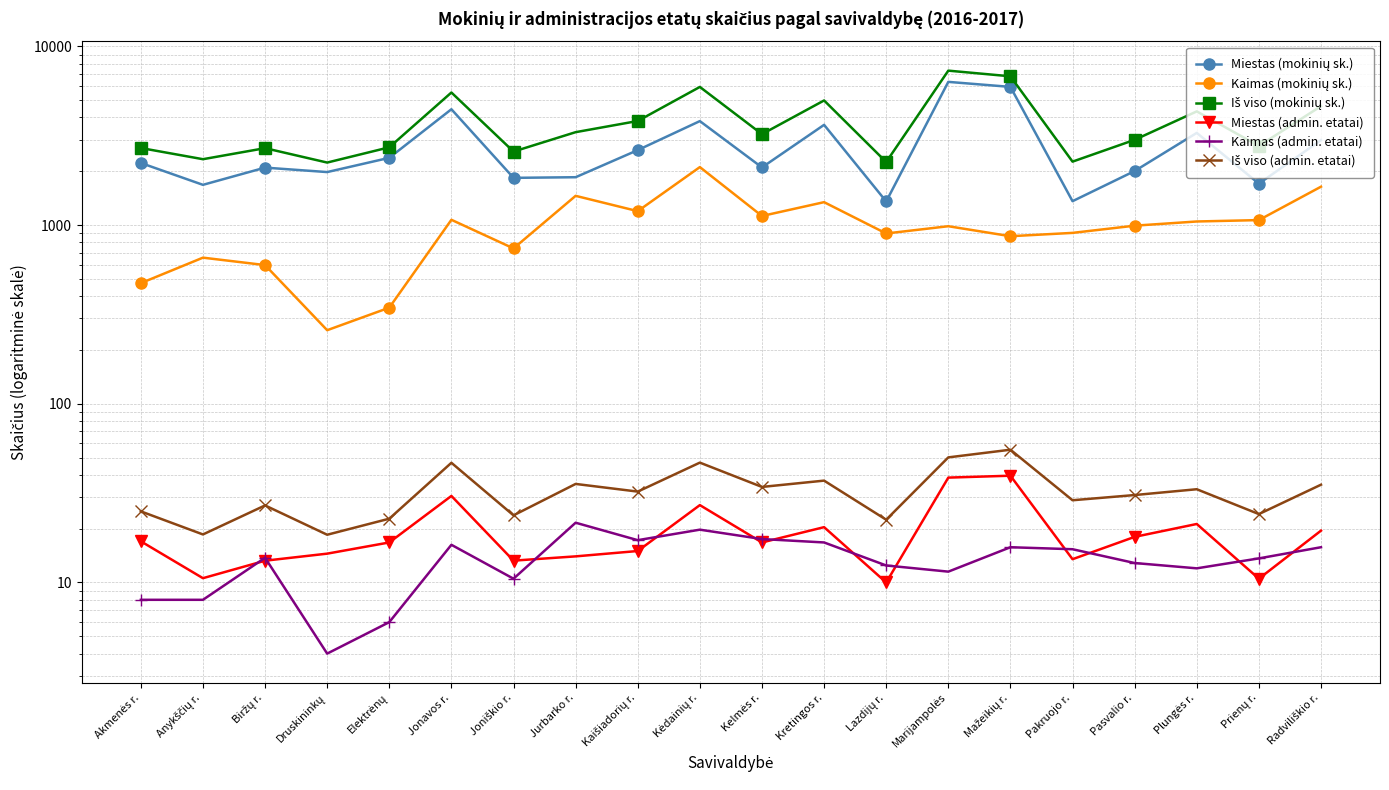

List the labels in order of Miestas (admin. etatai) value, largest first.

Mažeikių r., Marijampolės, Jonavos r., Kėdainių r., Plungės r., Kretingos r., Radviliškio r., Pasvalio r., Akmenės r., Elektrėnų, Kelmės r., Kaišiadorių r., Druskininkų, Jurbarko r., Pakruojo r., Joniškio r., Biržų r., Anykščių r., Prienų r., Lazdijų r.